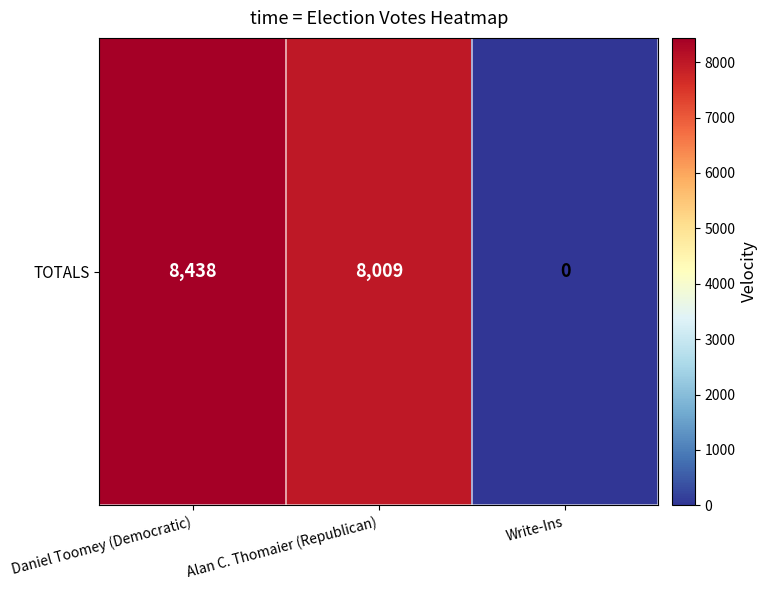

The chart shows a value of -2872 at Write-Ins. True or false?

False